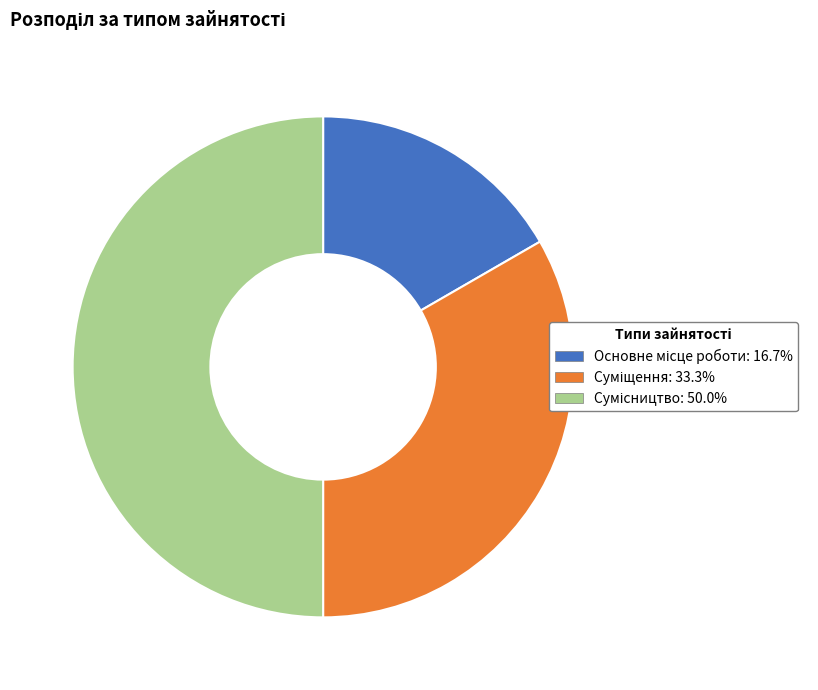

The Основне місце роботи slice represents 22% of the pie. True or false?

False